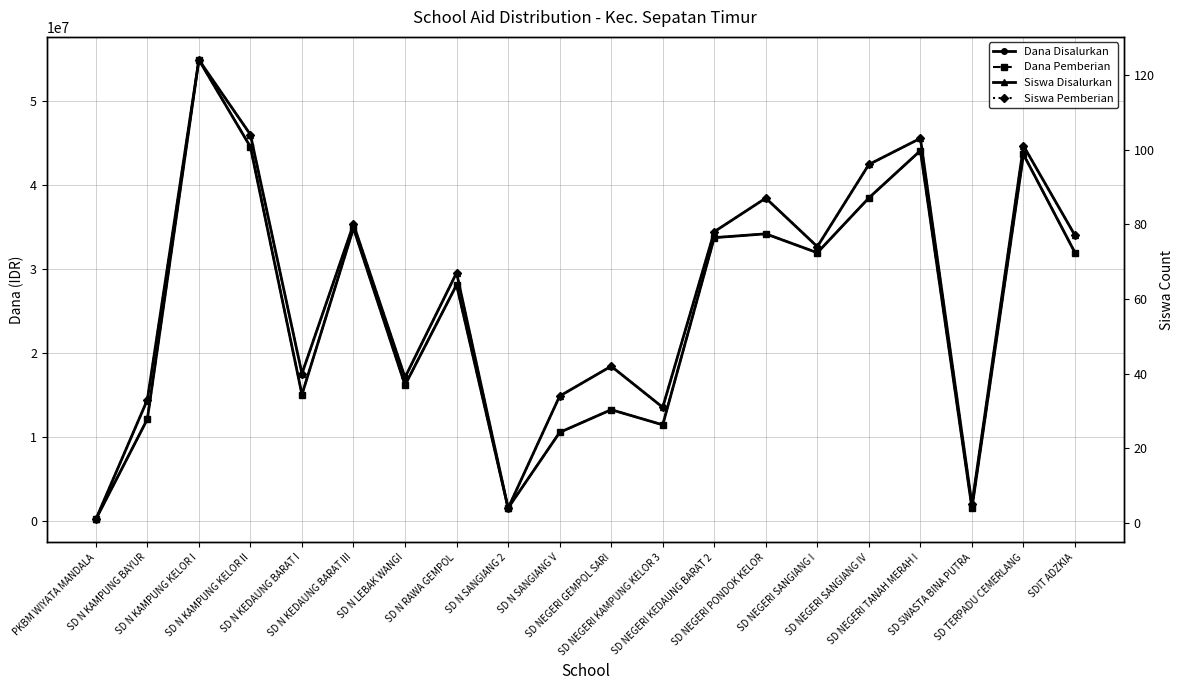

What is the greatest value displayed?

54900000